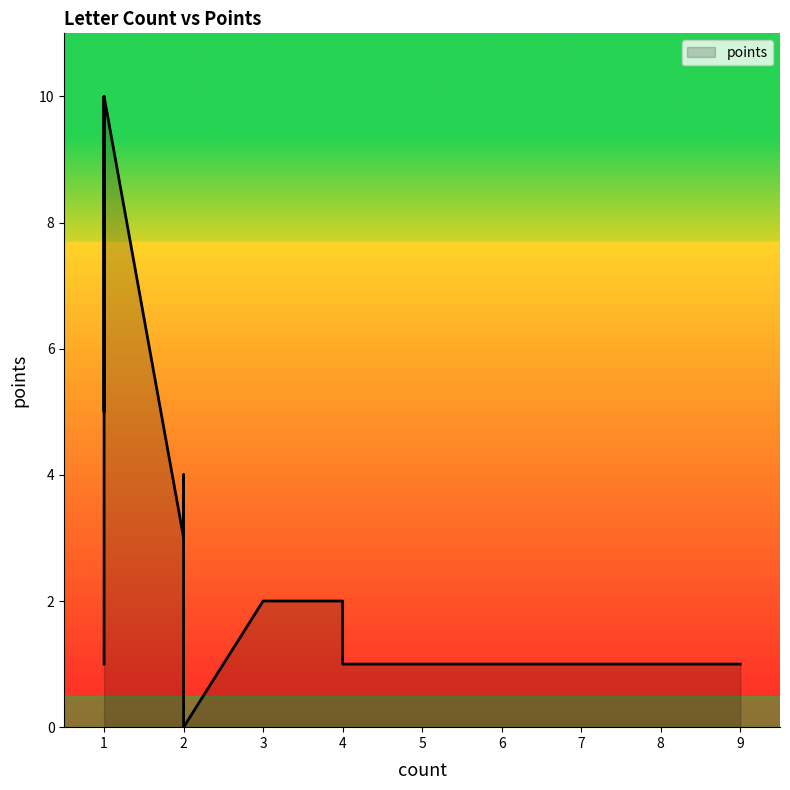

How many values are between 1 and 4?

21